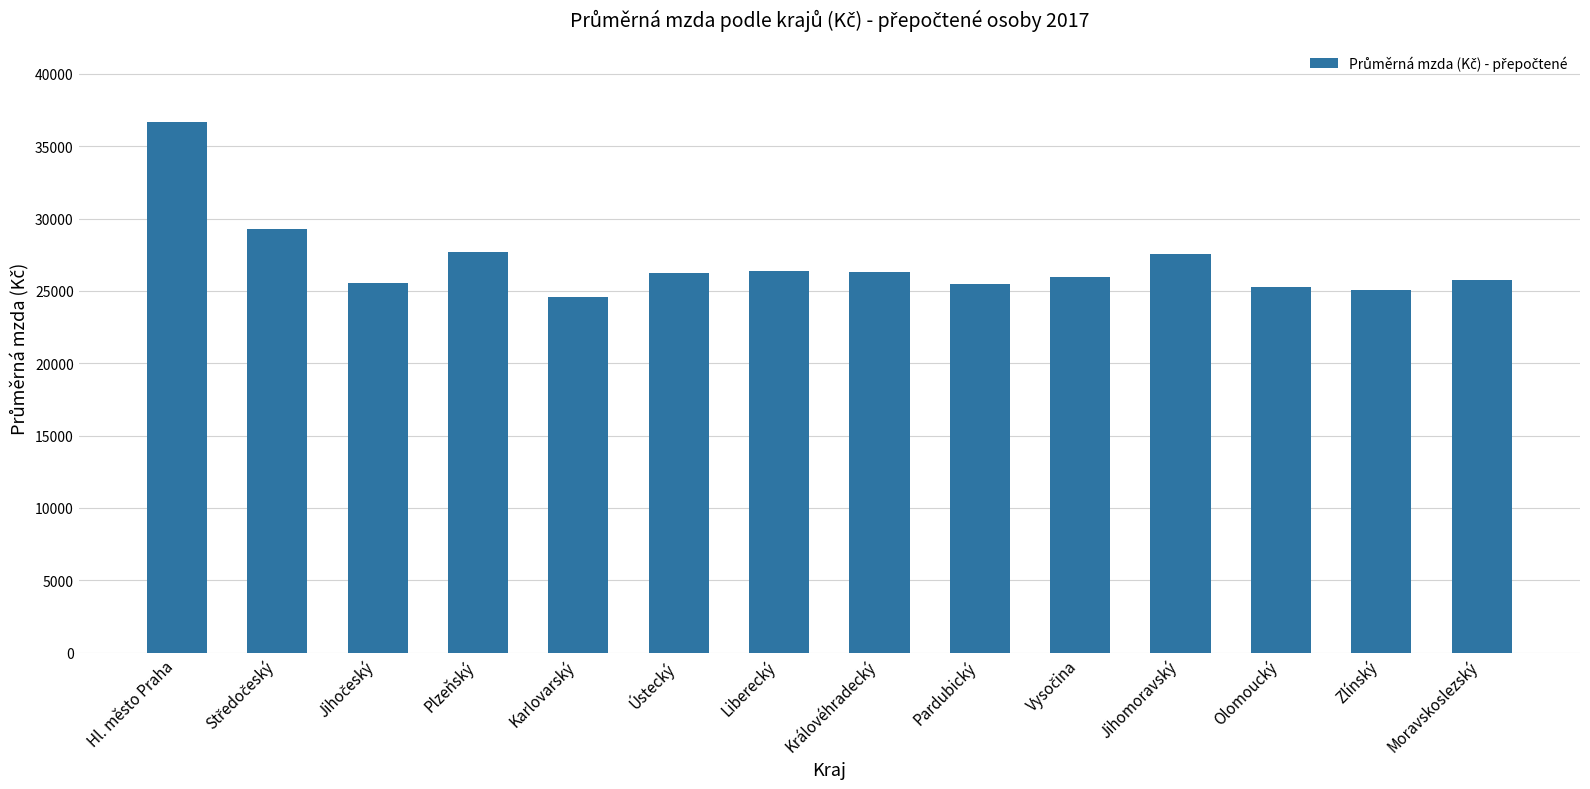

Does the chart contain stacked bars?

No